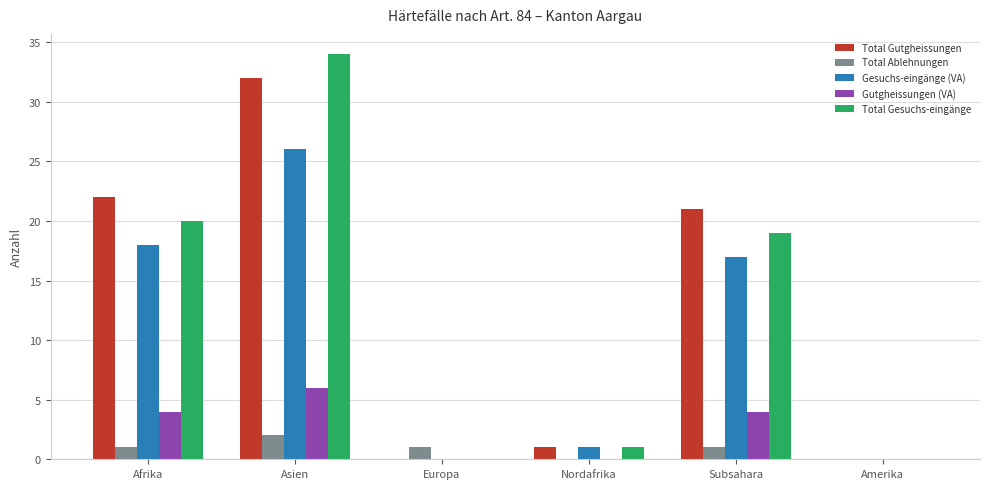

What is the total value across all series at Afrika?

65